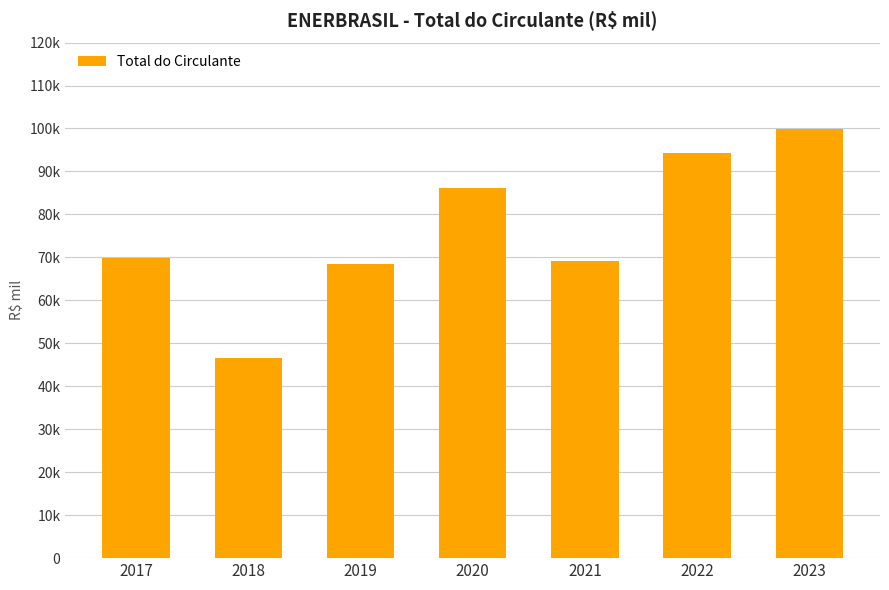

Is it true that the value at 2021 is 35766?

False